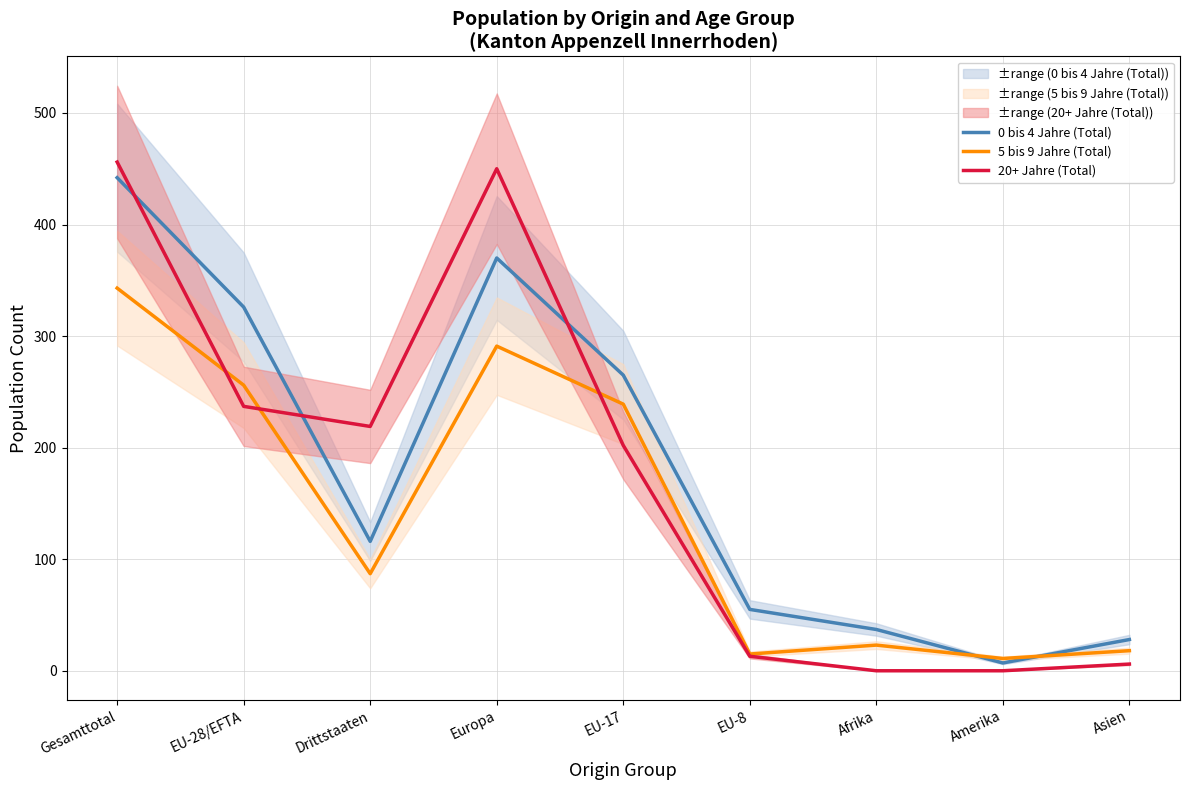

What is the minimum value for 5 bis 9 Jahre (Total)?

11